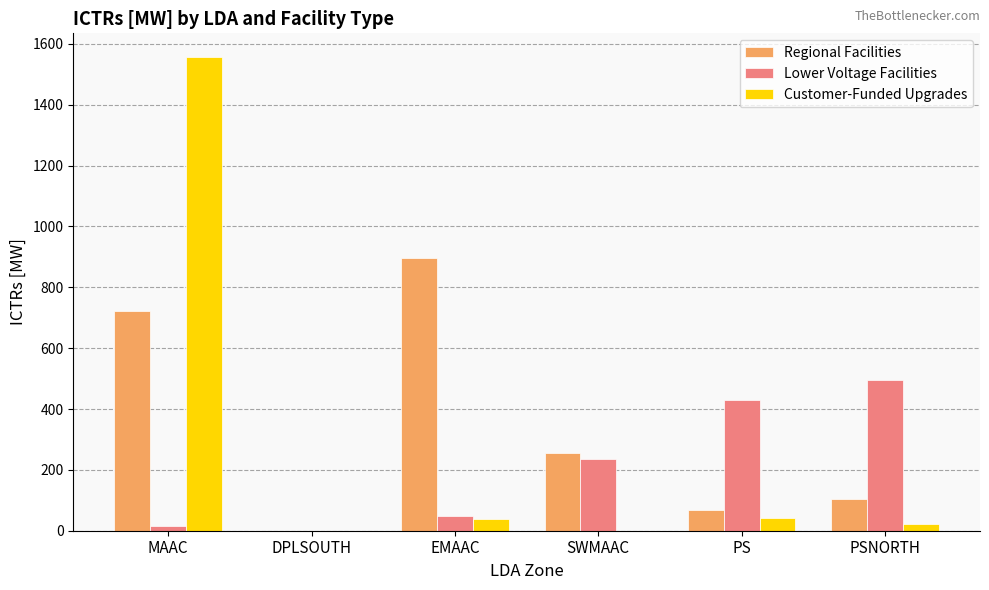

What is the maximum value shown in the chart?

1557.0